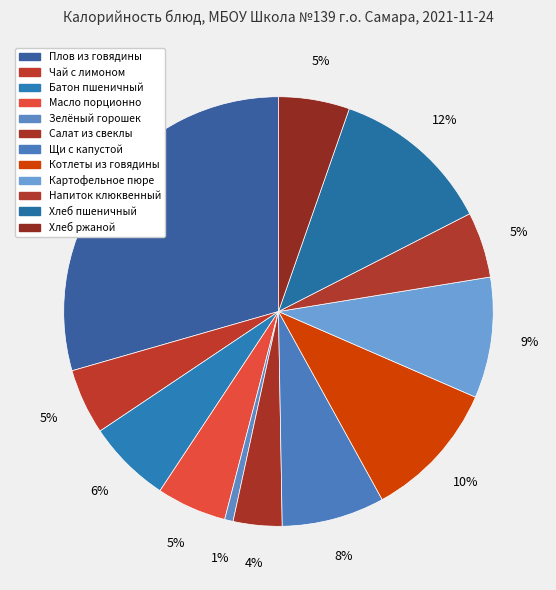

True or false: Салат из свеклы accounts for 1% of the total.

False